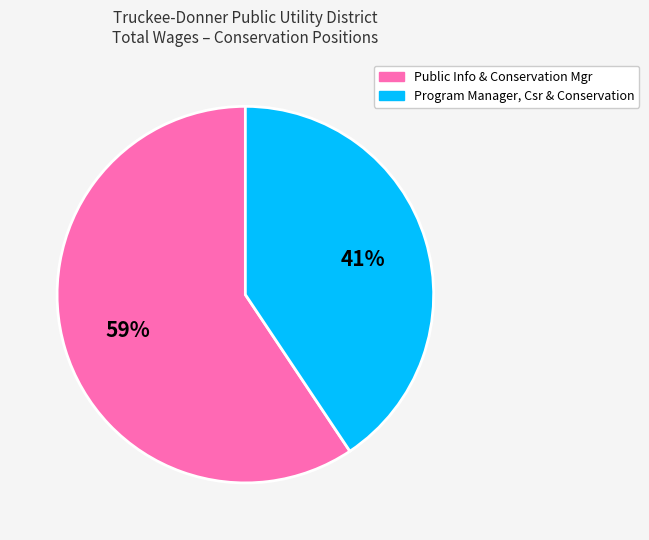

Does any single category account for the majority?

Yes